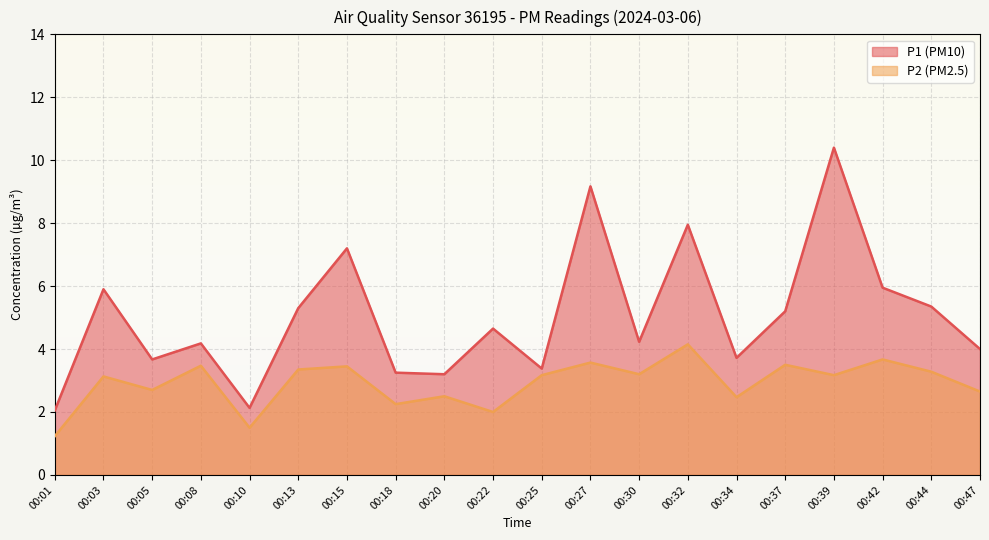

At how many categories does at least one series exceed 7?

4